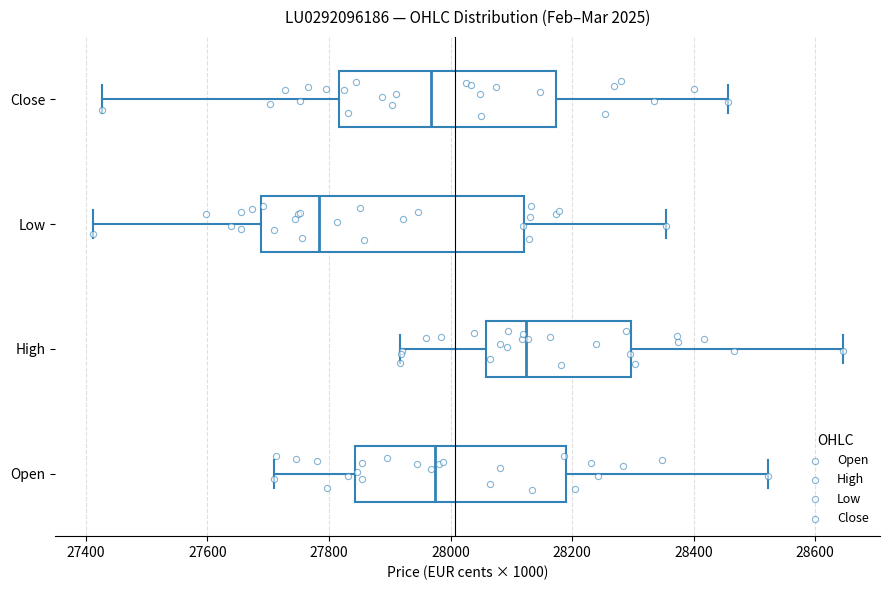

Which box has the furthest to the left median line?

Low